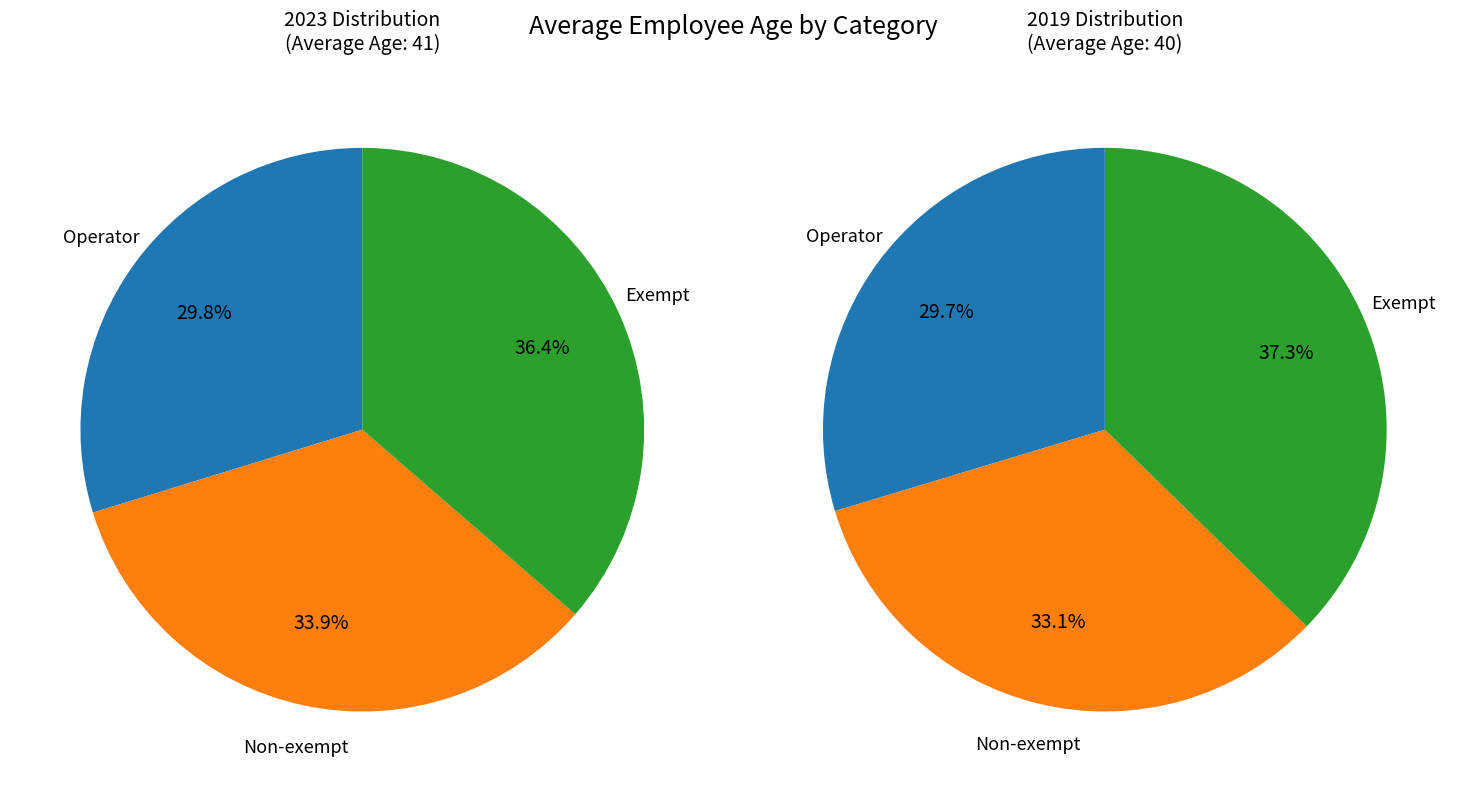

Is it true that Operator is 38% of the pie?

False